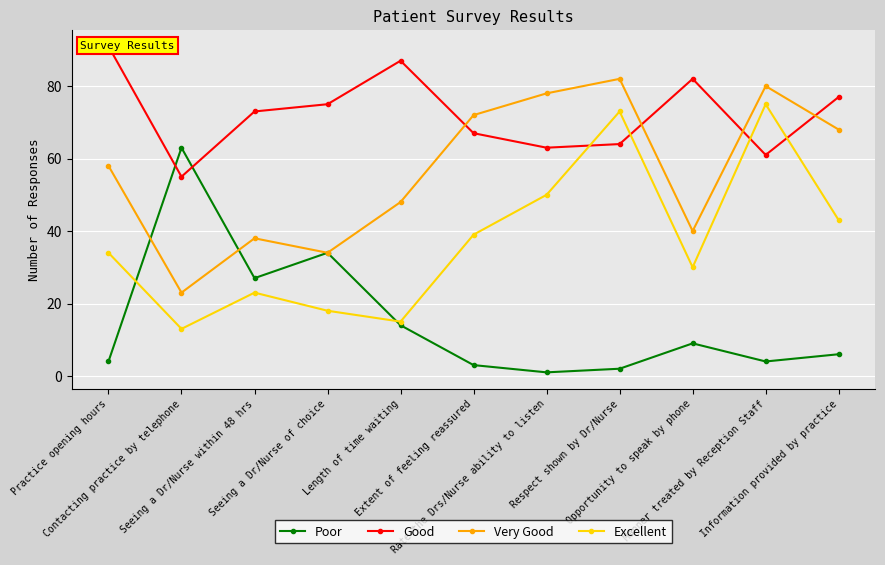

Does the chart display data point markers on the line(s)?

Yes